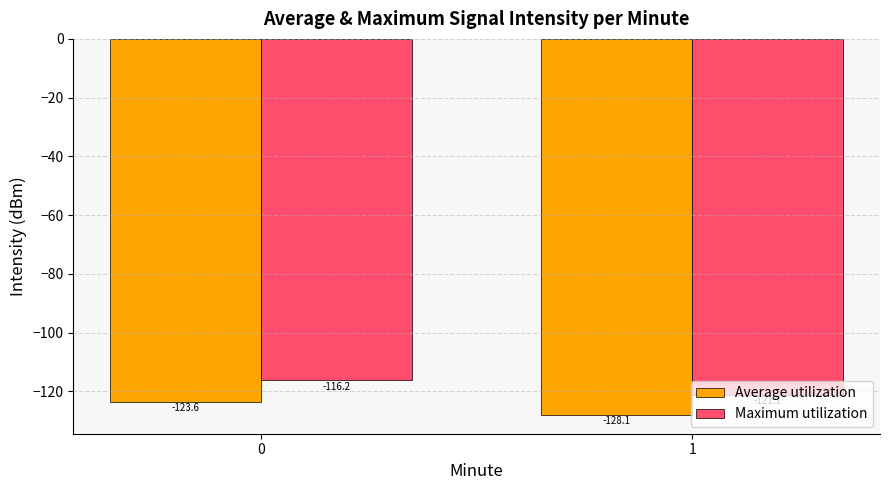

Reading left to right, list all the values displayed in this chart.

Average utilization: 0=-123.6	1=-128.1
Maximum utilization: 0=-116.2	1=-121.1